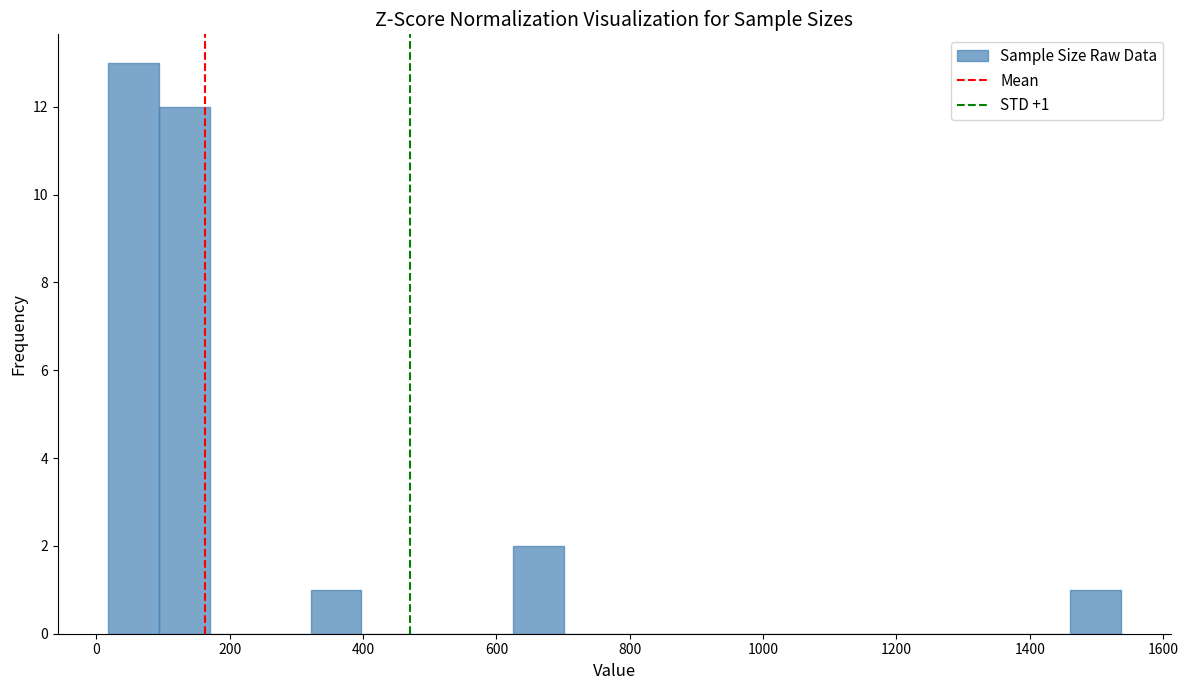

Read against the x-axis, roughly where is the centre of the tallest bar?

60